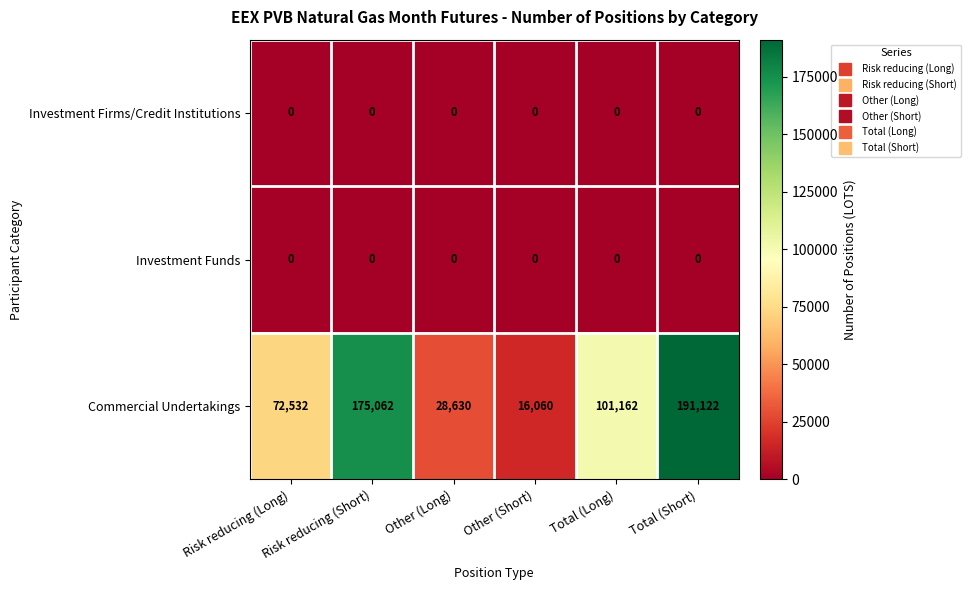

What is the total value across all series at Other (Long)?

28630